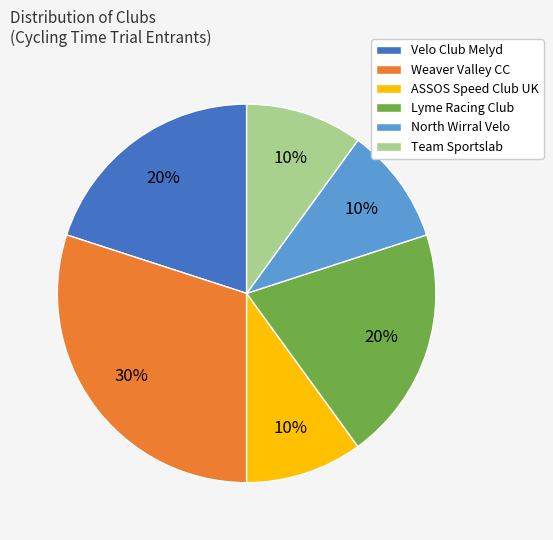

To the nearest percent, what is the difference between the Velo Club Melyd and Weaver Valley CC slice percentages?

10%